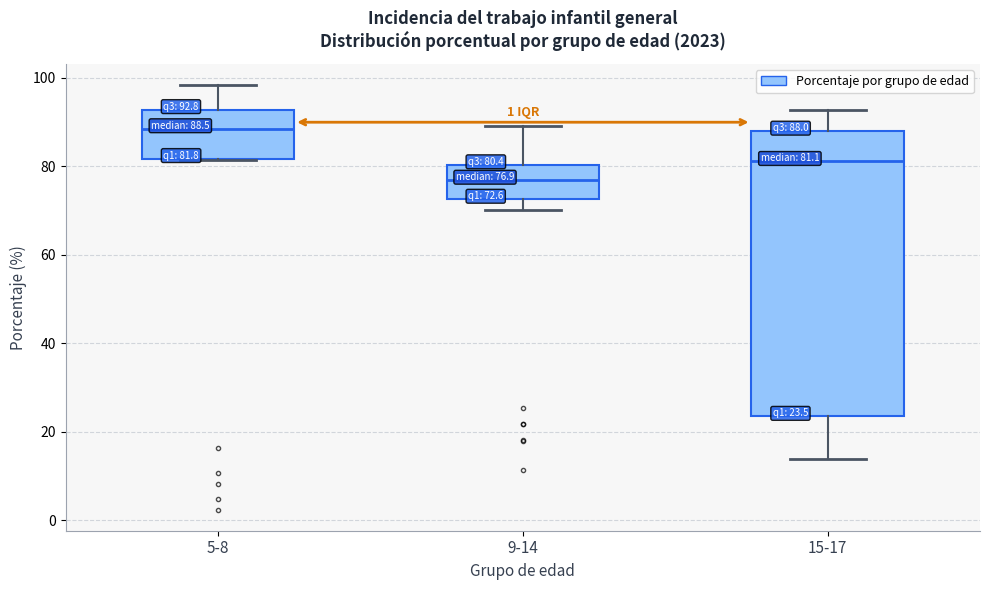

Comparing the boxes themselves (not the whiskers), which one is the tallest?

15-17